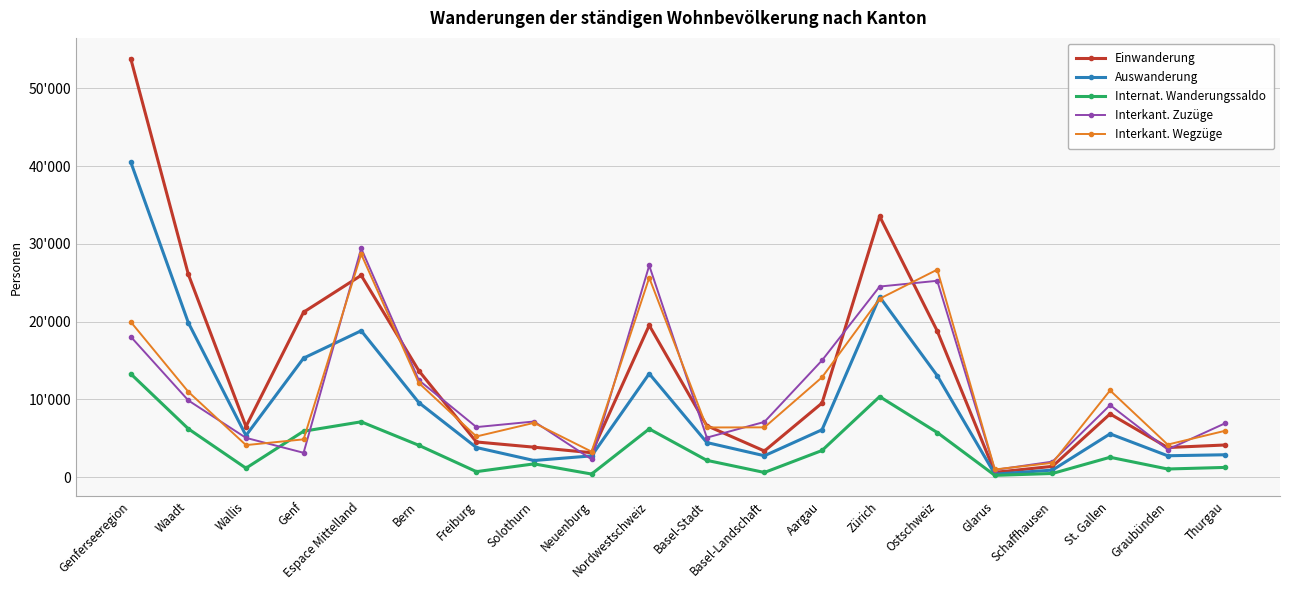

Rank the series at Aargau from highest to lowest value.

Interkant. Zuzüge, Interkant. Wegzüge, Einwanderung, Auswanderung, Internat. Wanderungssaldo